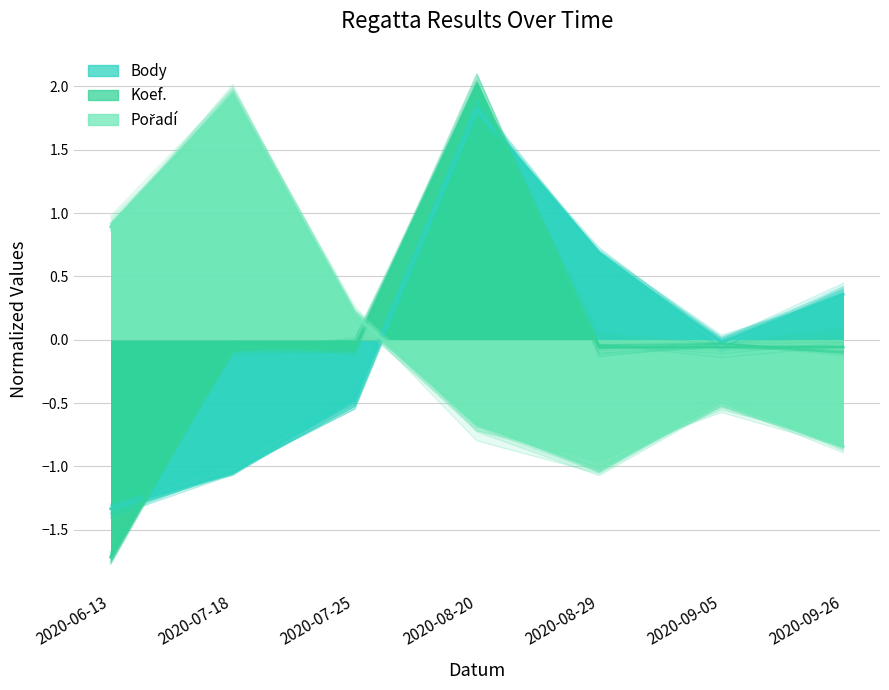

What is the spread (max minus min) of values at 2020-07-18?

3.0